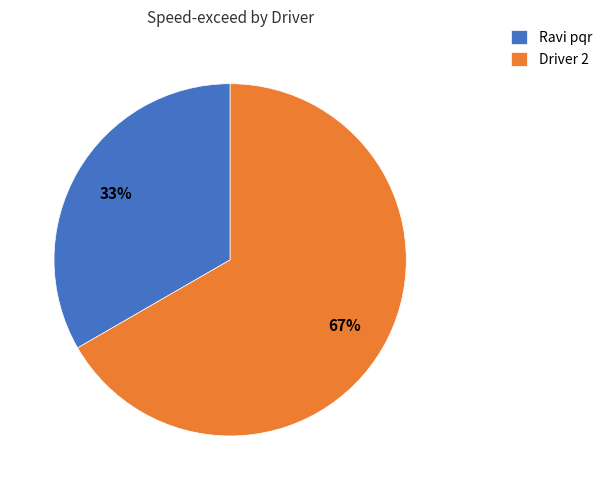

Between Ravi pqr and Driver 2, which is larger?

Driver 2